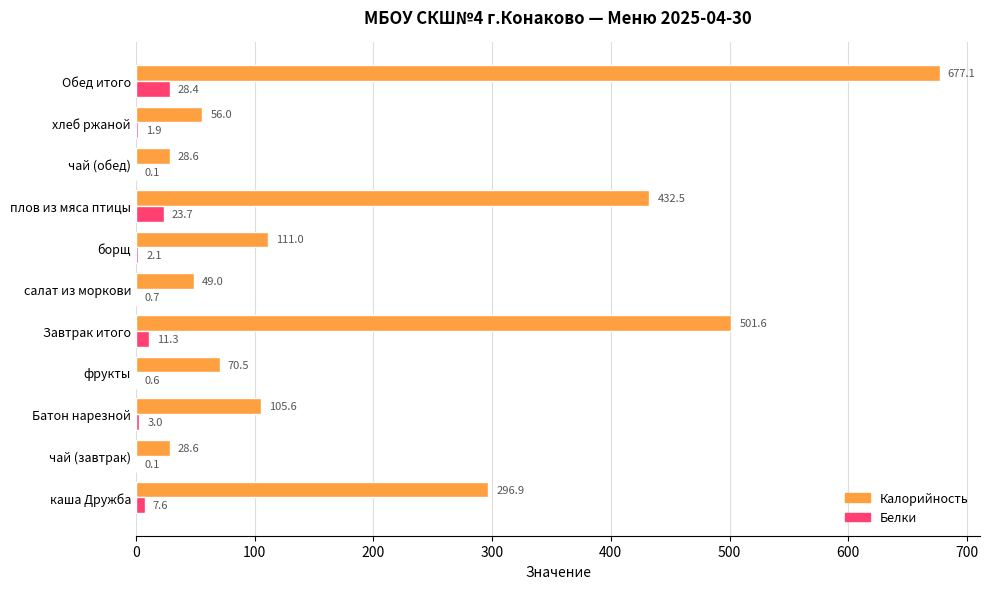

Is the value of Калорийность at хлеб ржаной greater than the value of Белки at Завтрак итого?

Yes